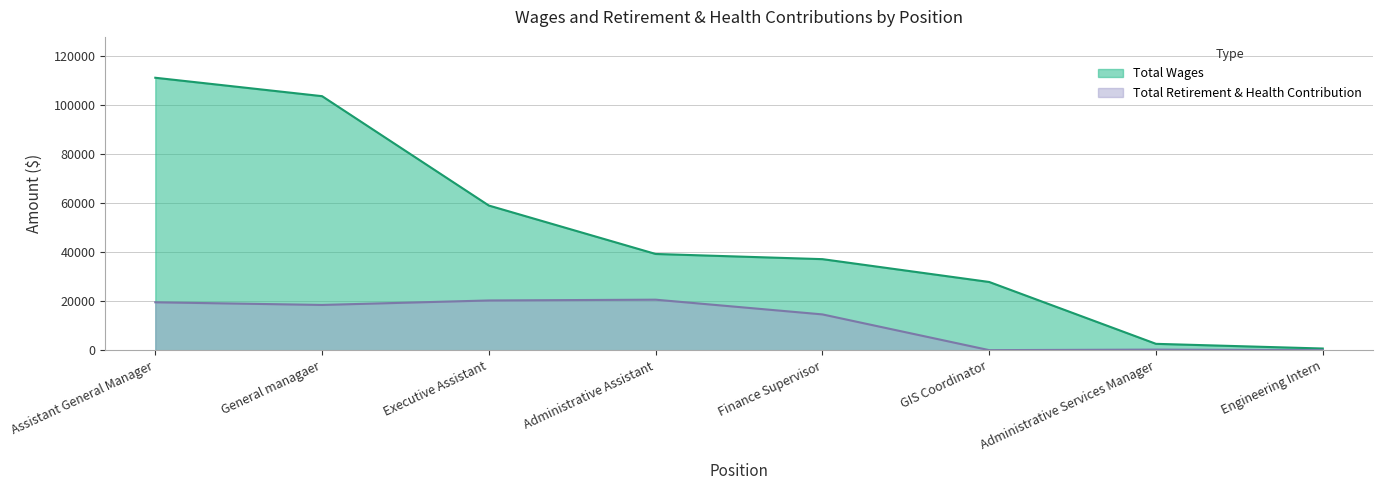

Which series has the largest range (max minus min)?

Total Wages